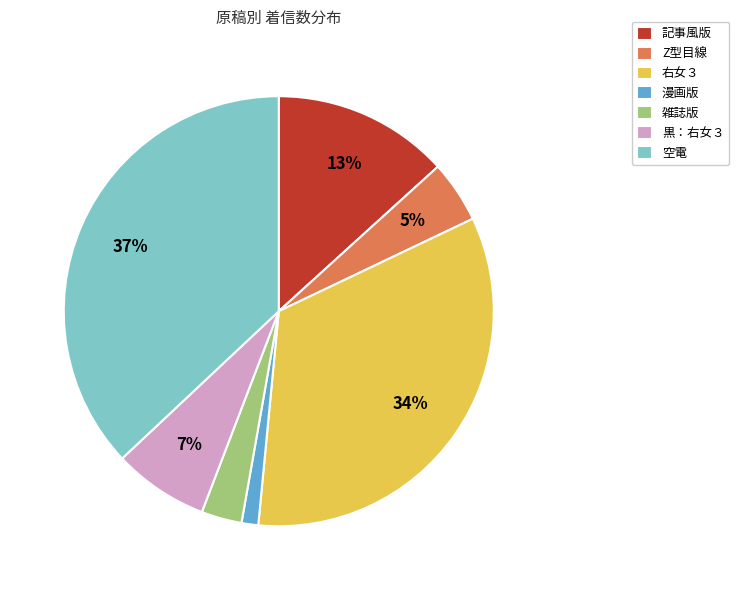

Which category has the biggest portion of the pie?

空電